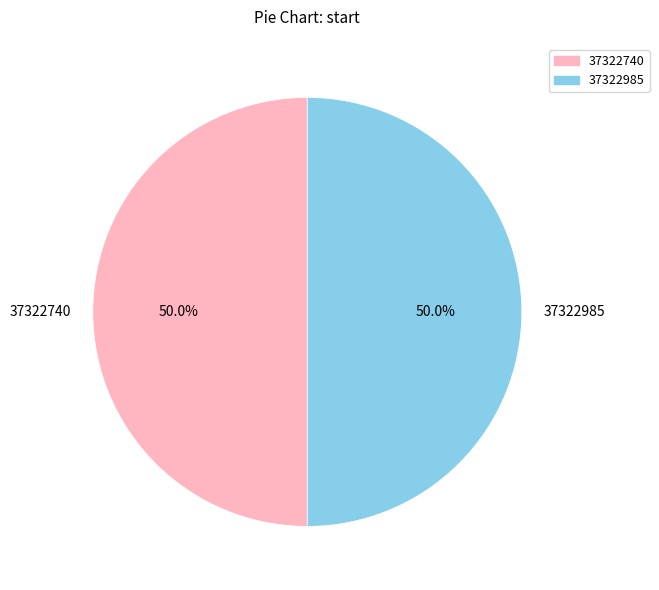

What percentage is the 37322740 slice, to the nearest percent?

50%